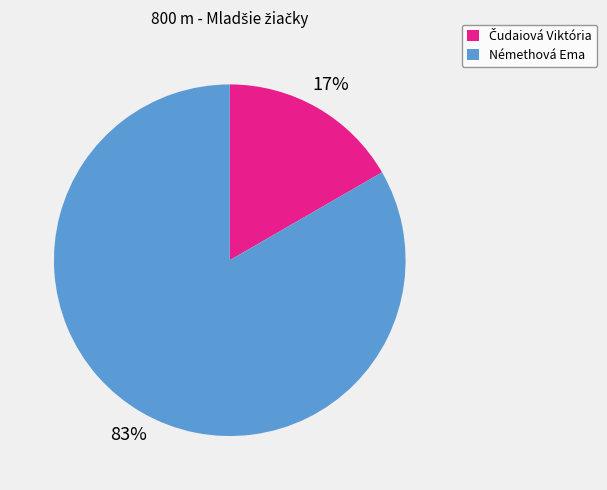

To the nearest percent, what percentage of the pie is Némethová Ema?

83%